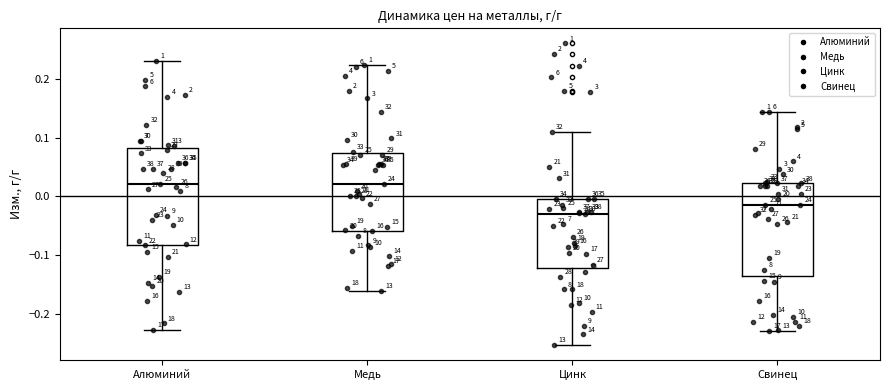

Where is the upper edge of the box for Цинк on the y-axis? The values are not printed on the chart, so give them approximately, as read against the axis.

0.00